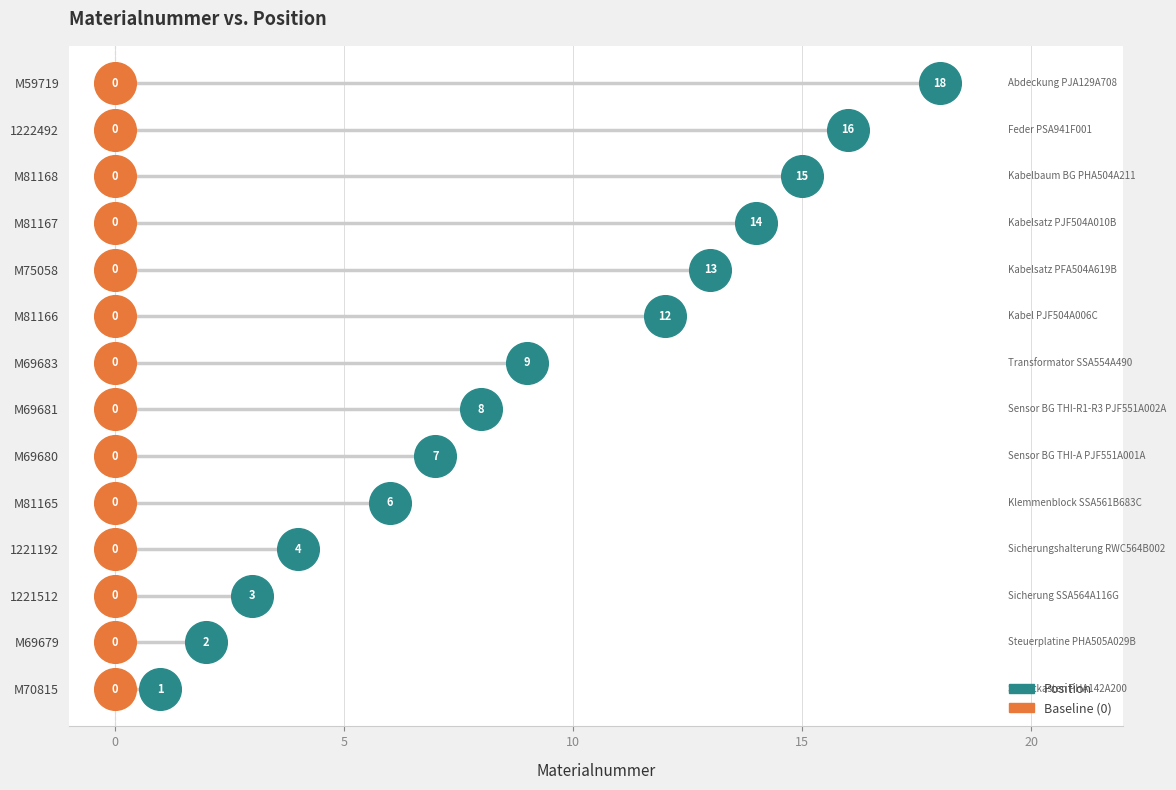

Which series has the largest Y range (max minus min)?

Position